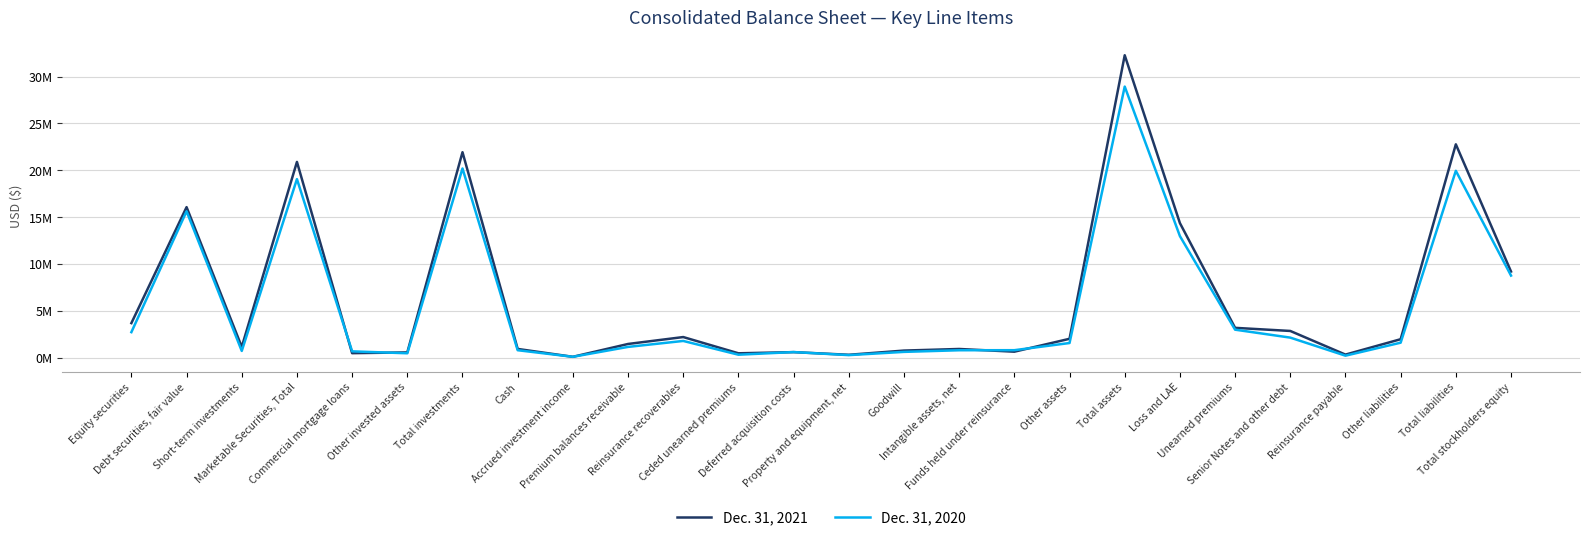

Between Debt securities, fair value and Marketable Securities, Total, which is larger?

Marketable Securities, Total